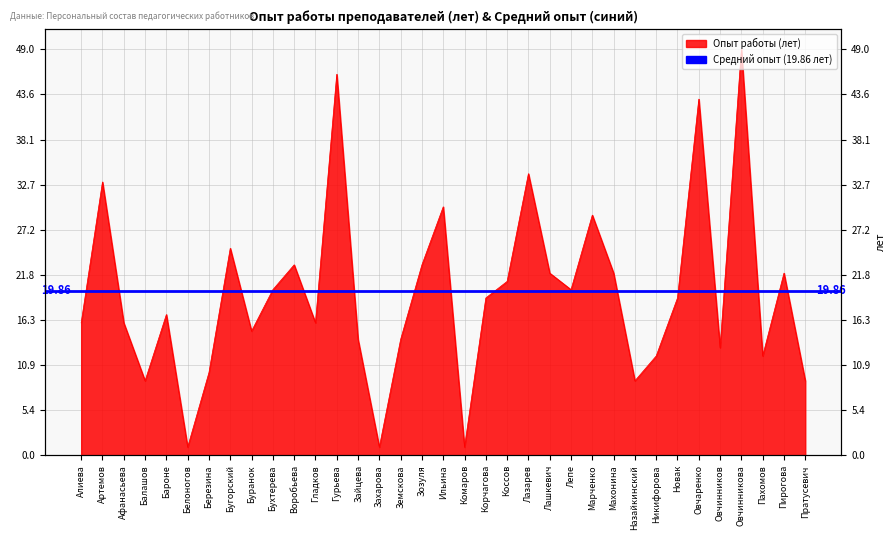

What is the greatest value displayed?

49